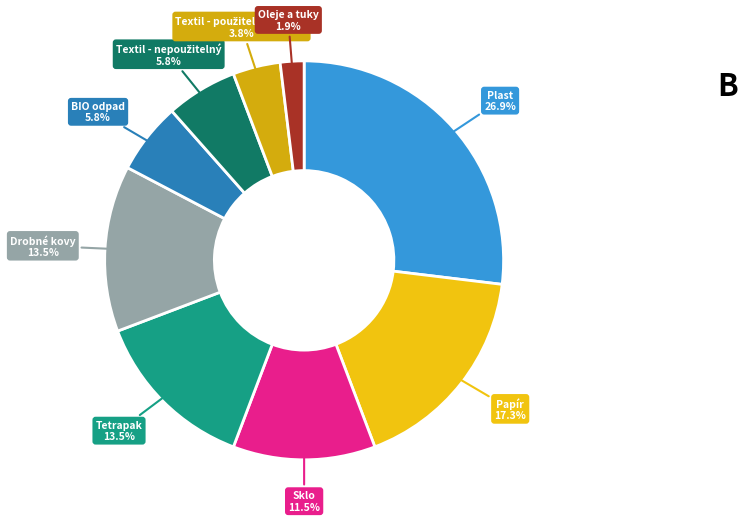

What percentage is NOT represented by Sklo?

88.5%